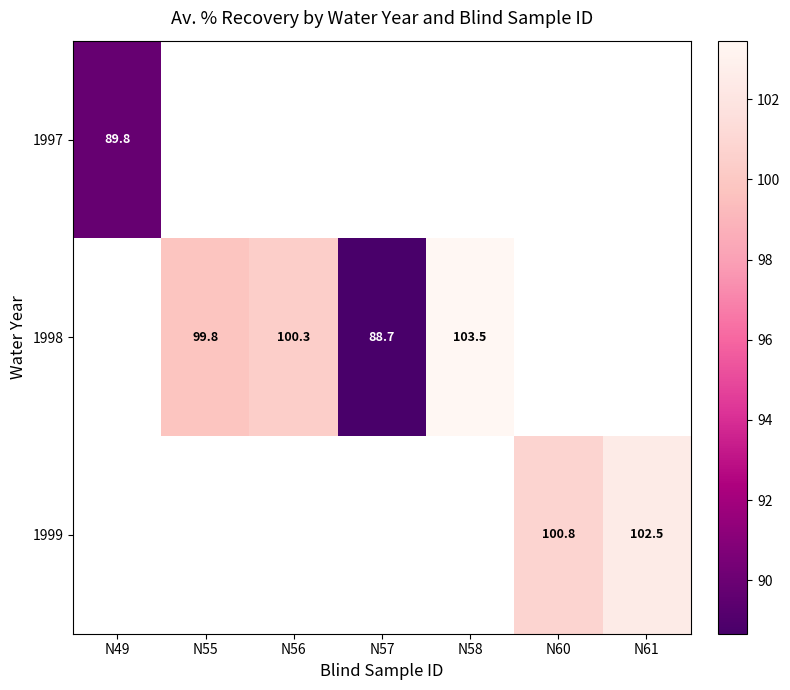

How many categories are shown in the chart?

7